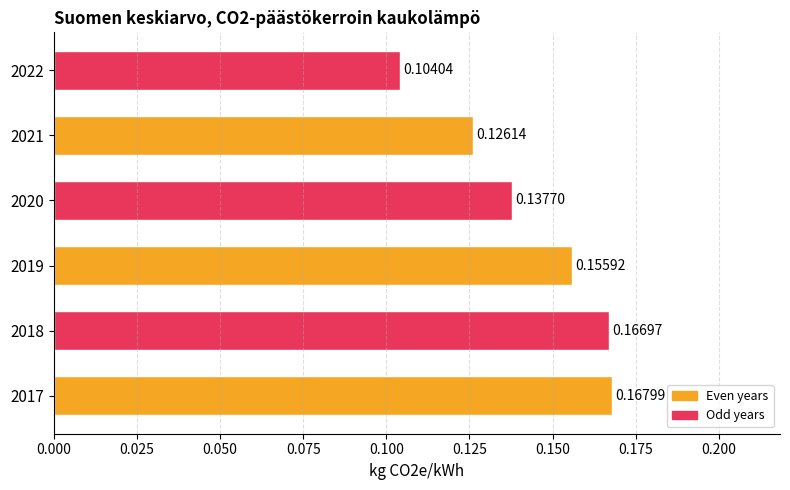

Rank the categories by value from lowest to highest.

2022, 2021, 2020, 2019, 2018, 2017